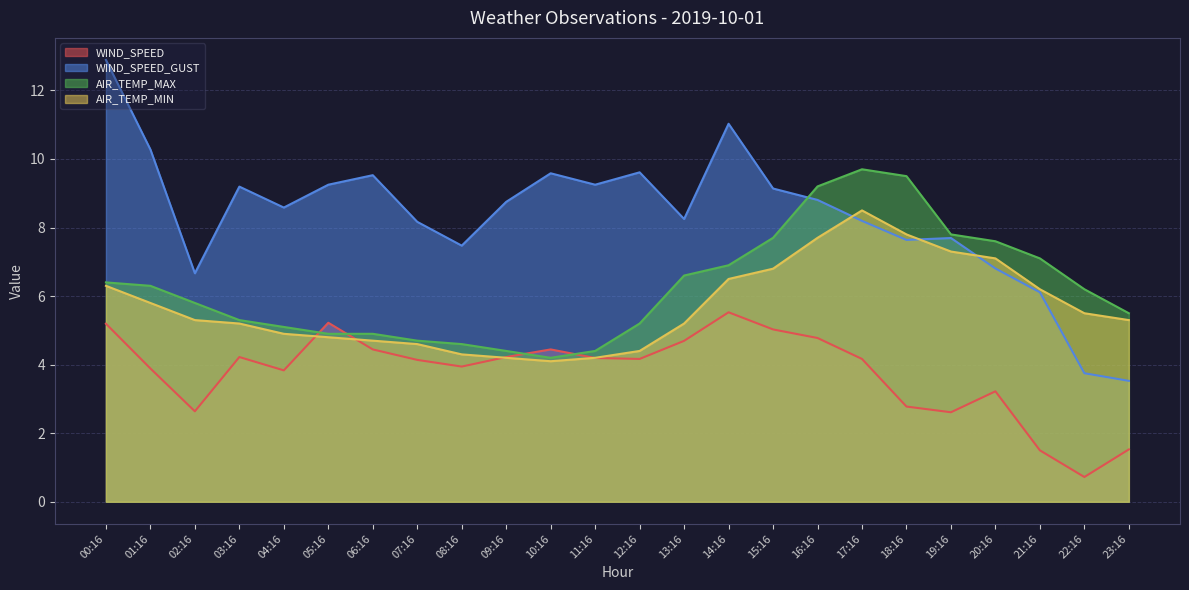

The WIND_SPEED_GUST series shows 6.8 at 20:16. True or false?

True